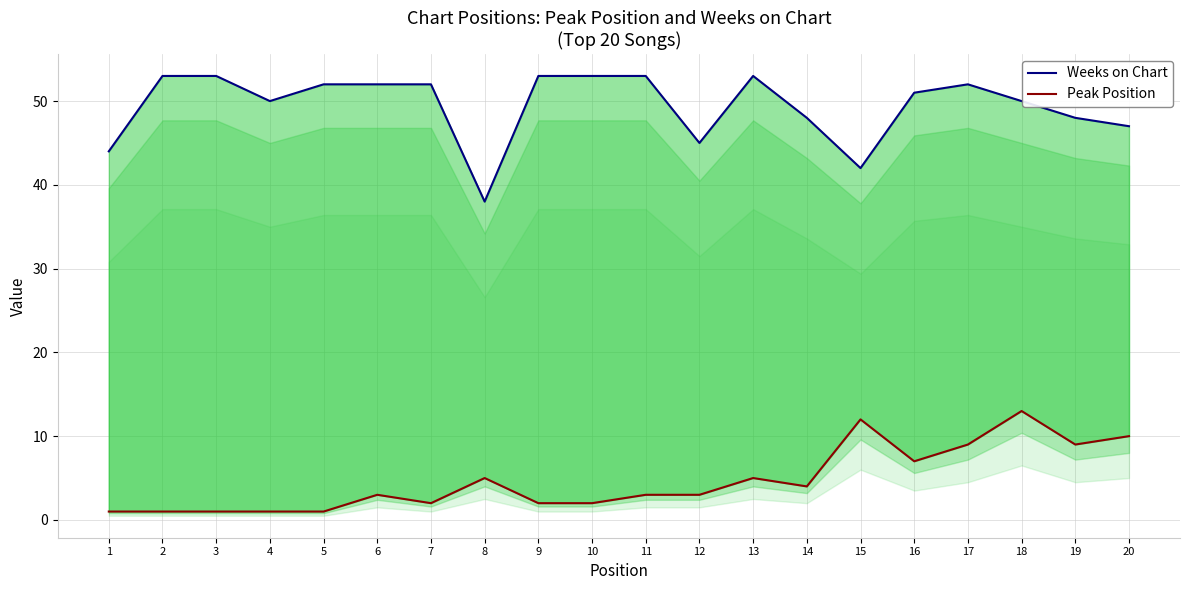

True or false: Weeks on Chart has a value of 75 at 2.

False